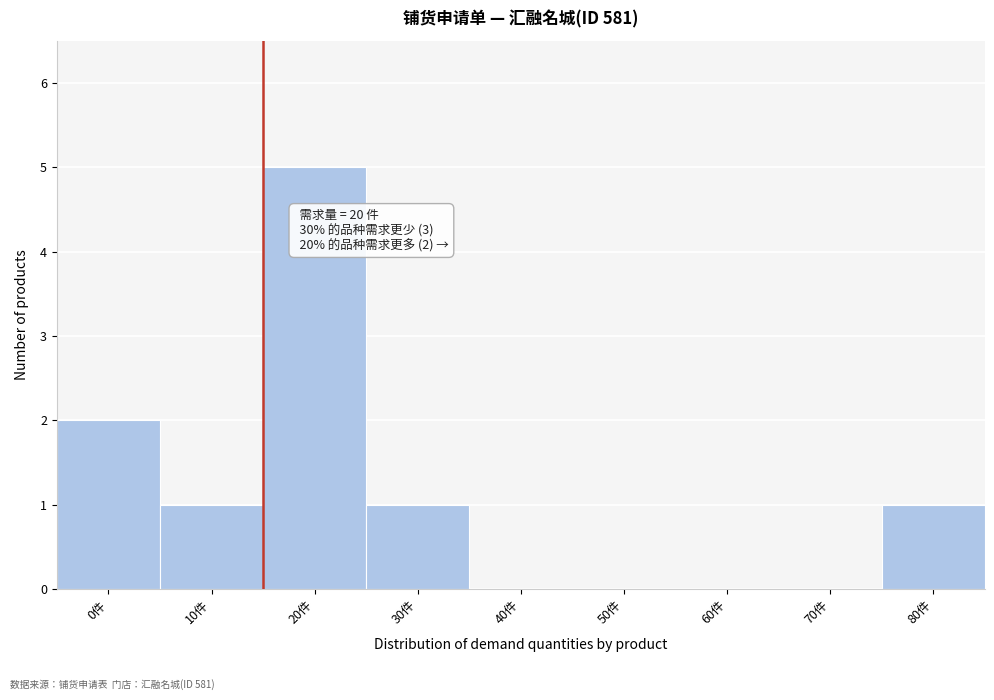

Reading left to right, extract all data points from this chart.

0件=2	10件=1	20件=5	30件=1	40件=0	50件=0	60件=0	70件=0	80件=1